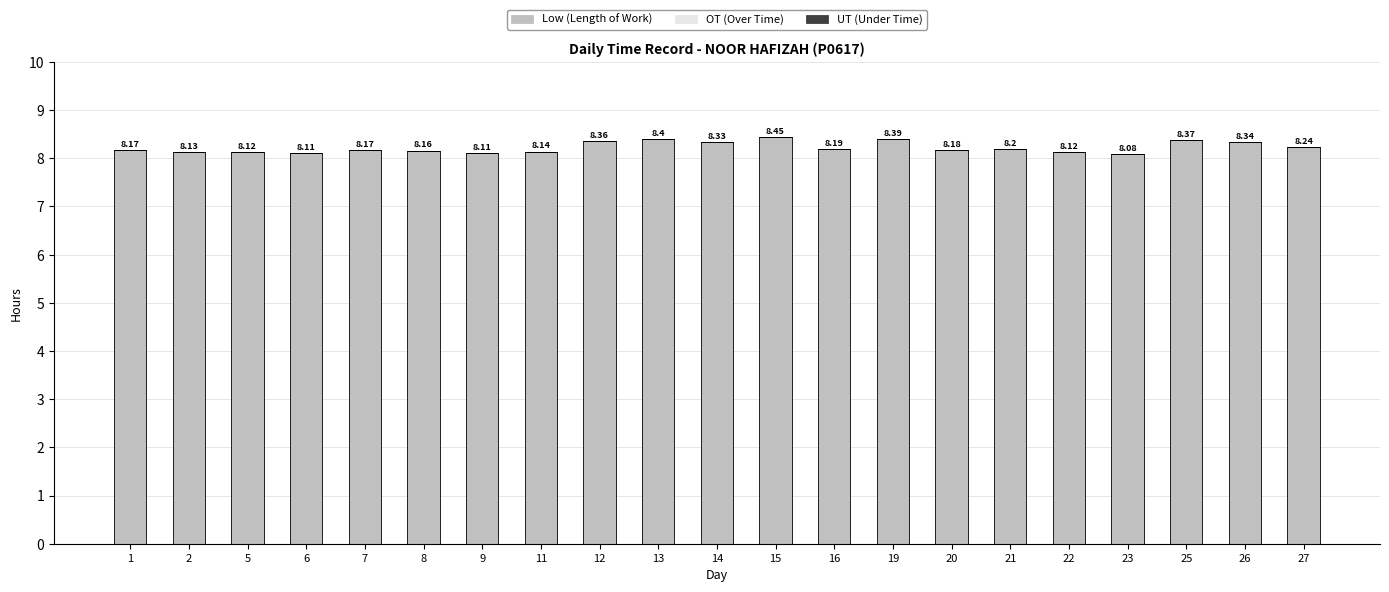

Between 6 and 23, which is larger?

6